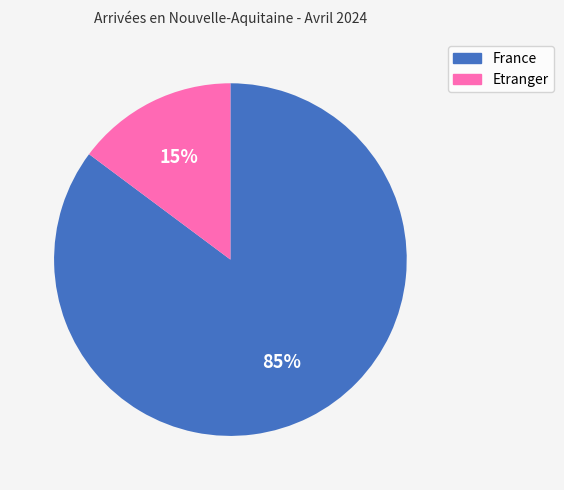

To the nearest percent, what percentage of the pie is France?

85%